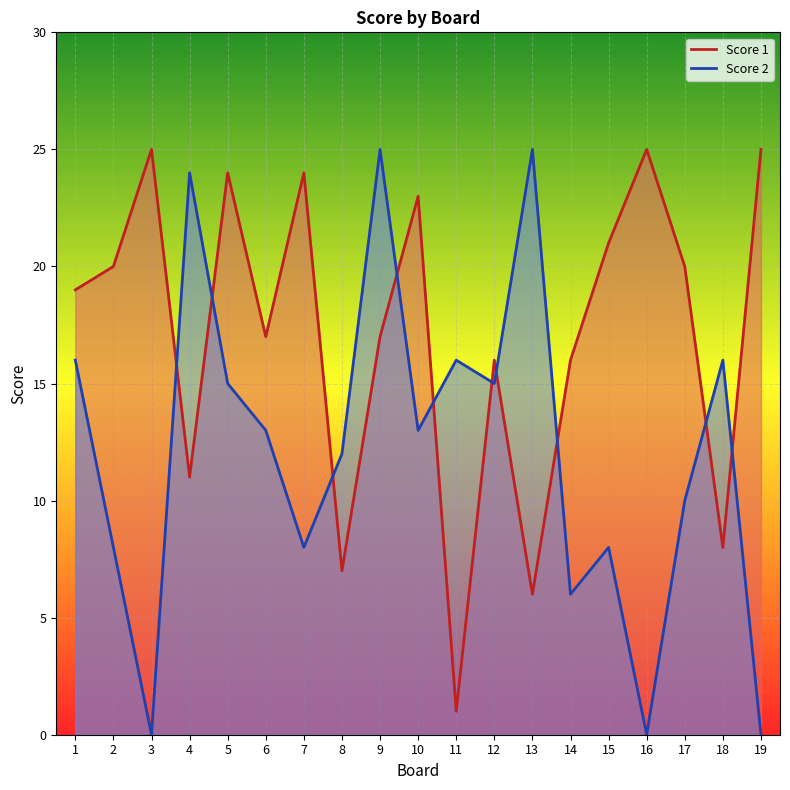

How many distinct data groups are displayed?

2